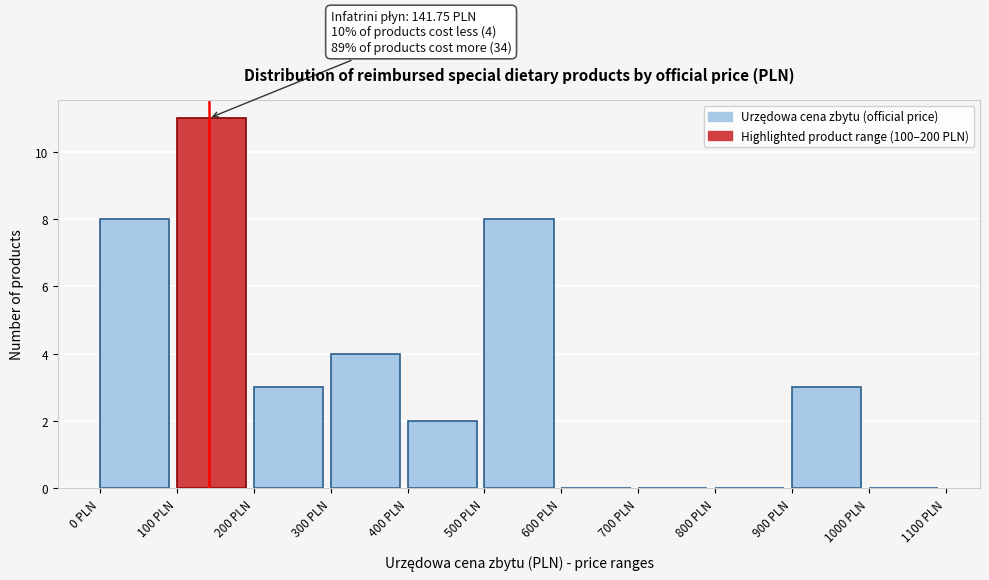

Over which range of the x-axis is the bar tallest?

100 to 200